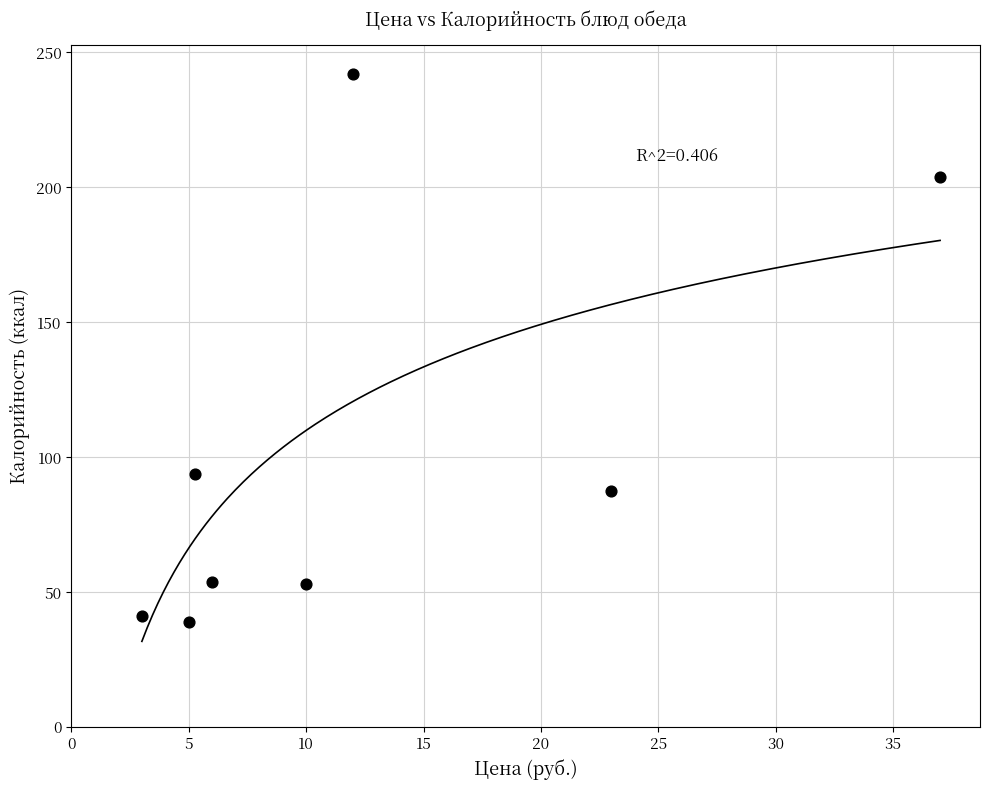

What is the range of X values (max minus min)?

34.0